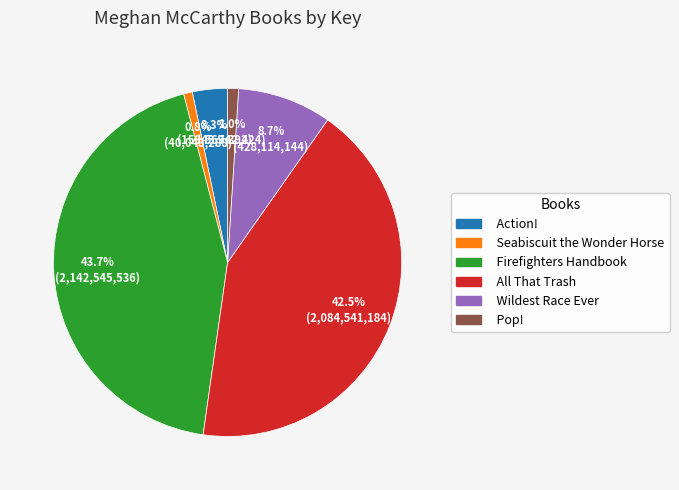

What is the largest slice in the pie chart?

Firefighters Handbook